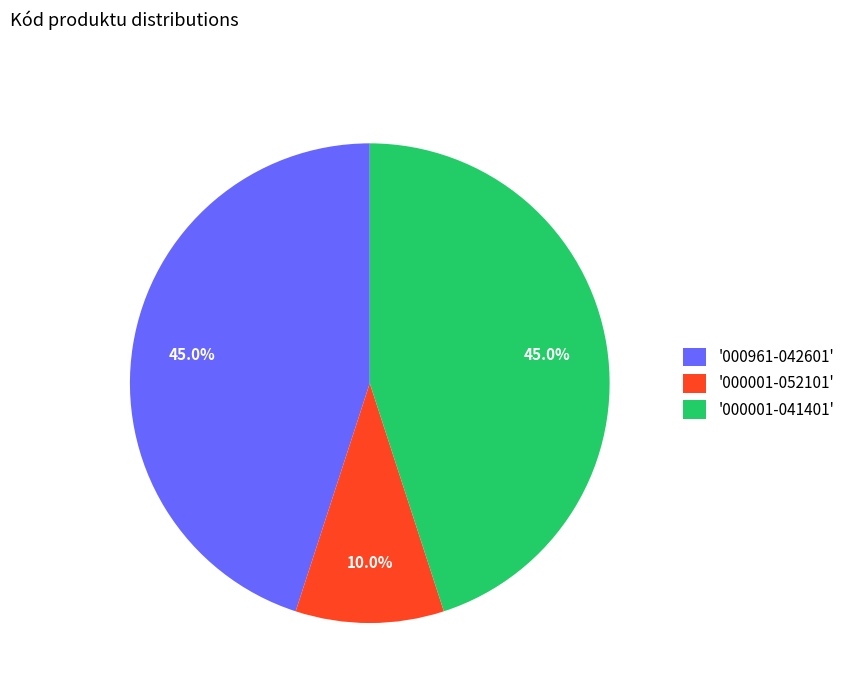

What percentage do '000961-042601' and '000001-052101' together represent?

55.0%